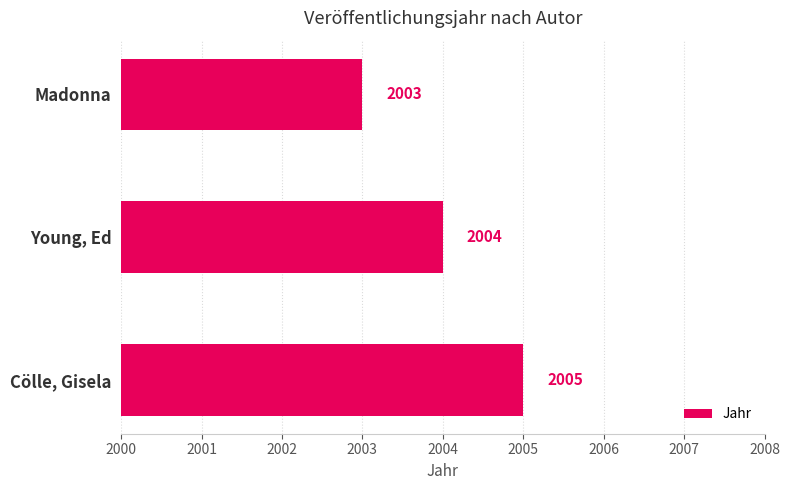

Reading top to bottom, list all the values displayed in this chart.

2003	2004	2005